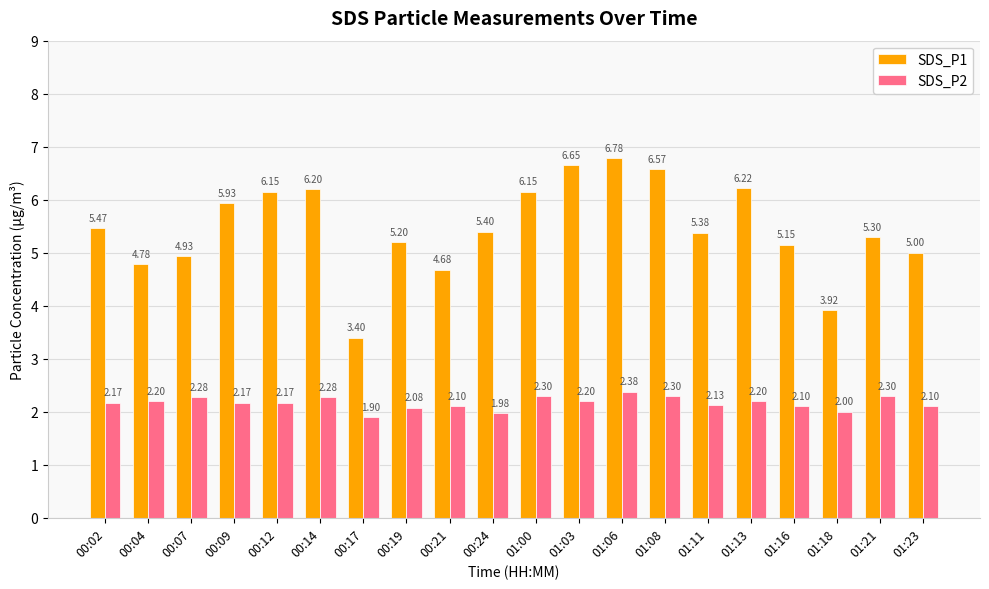

What is the difference between the maximum and second lowest values in the SDS_P1 series?

2.9